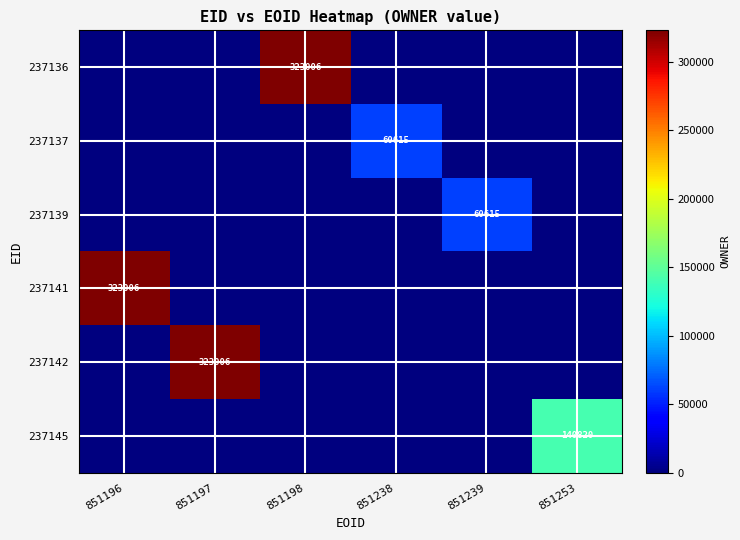

True or false: 237141 has a value of 323006 at 851196.

True